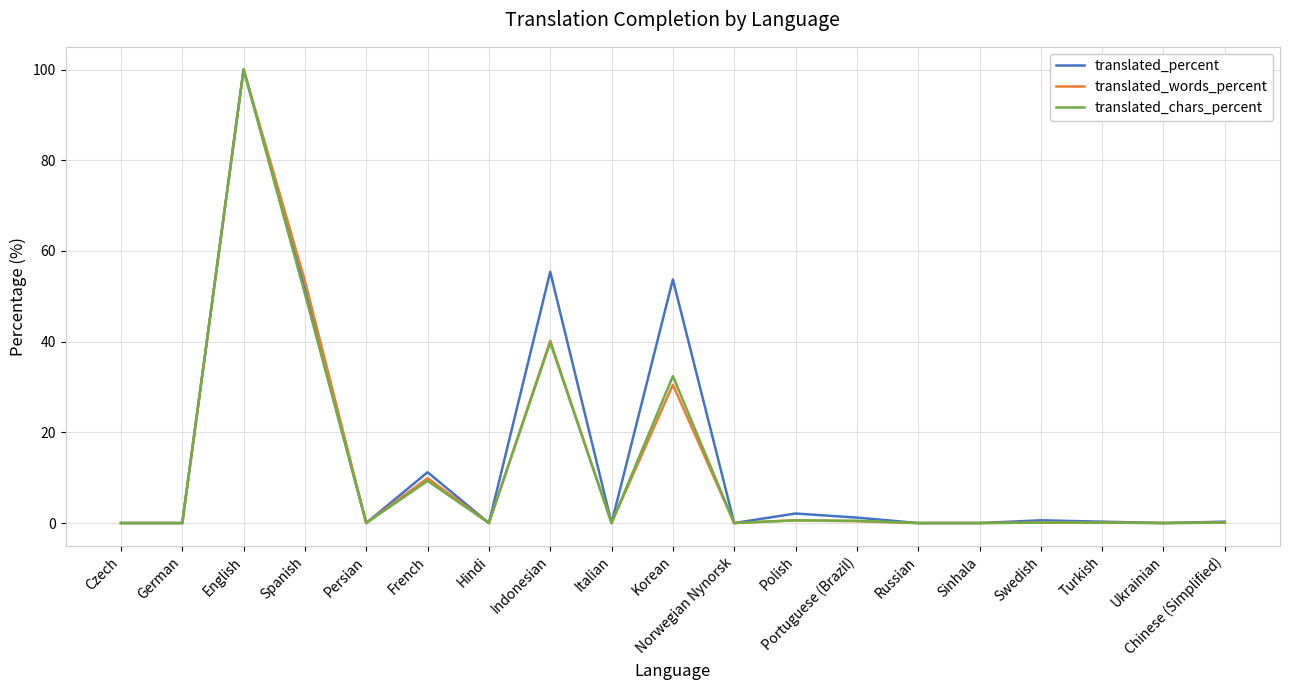

At which category is the sum across all series the highest?

English